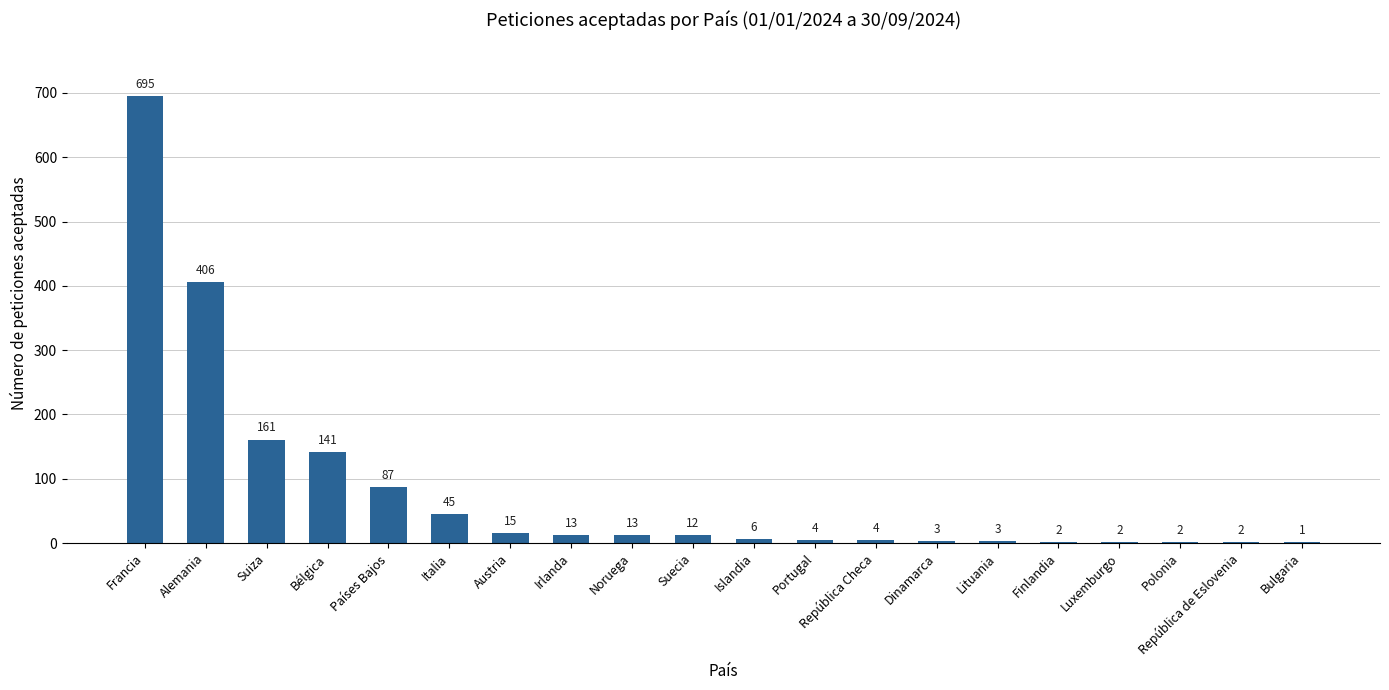

Where does the data first go above 12?

Francia